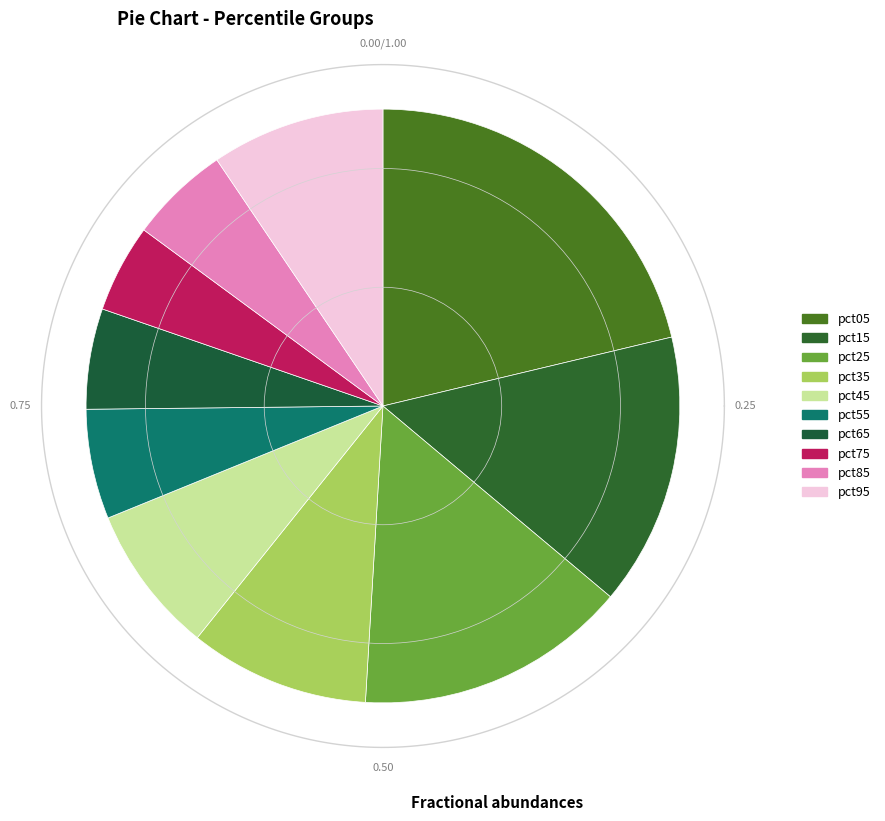

Does pct05 represent more than half of the total?

No